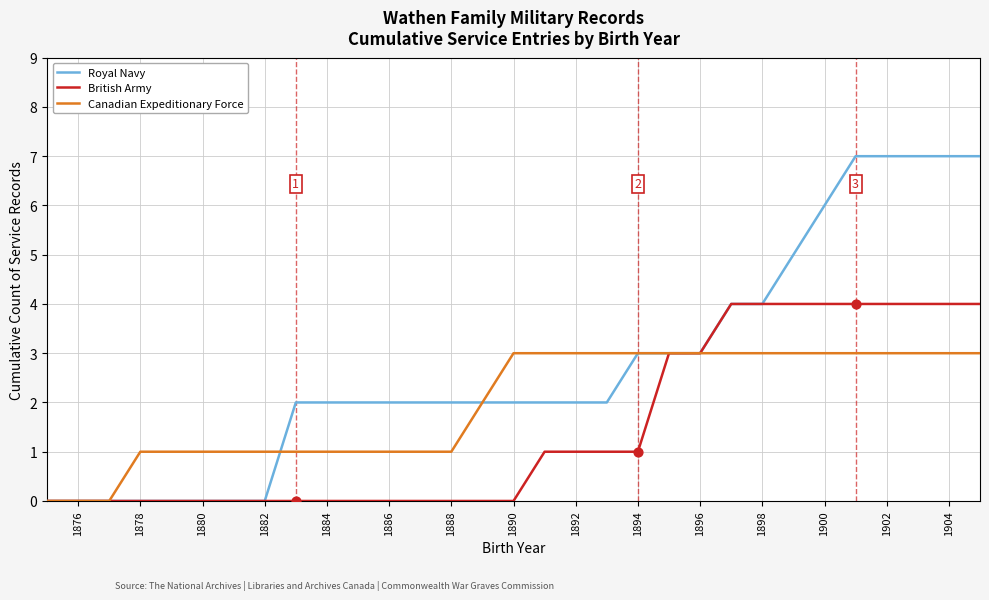

Which series has the widest spread of values?

Royal Navy